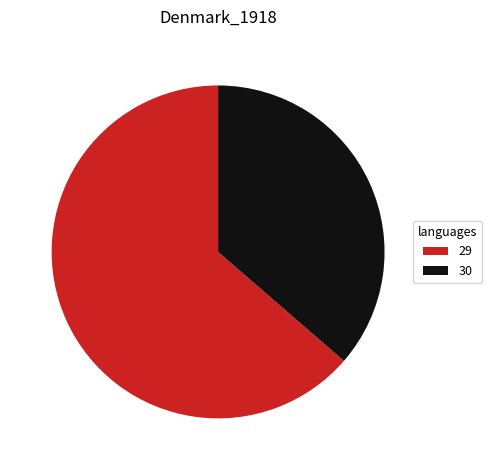

Is it true that 29 is 56% of the pie?

False